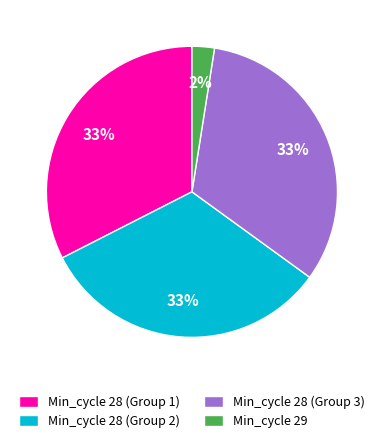

What percentage is the Min_cycle 28 (Group 2) slice, to the nearest percent?

33%